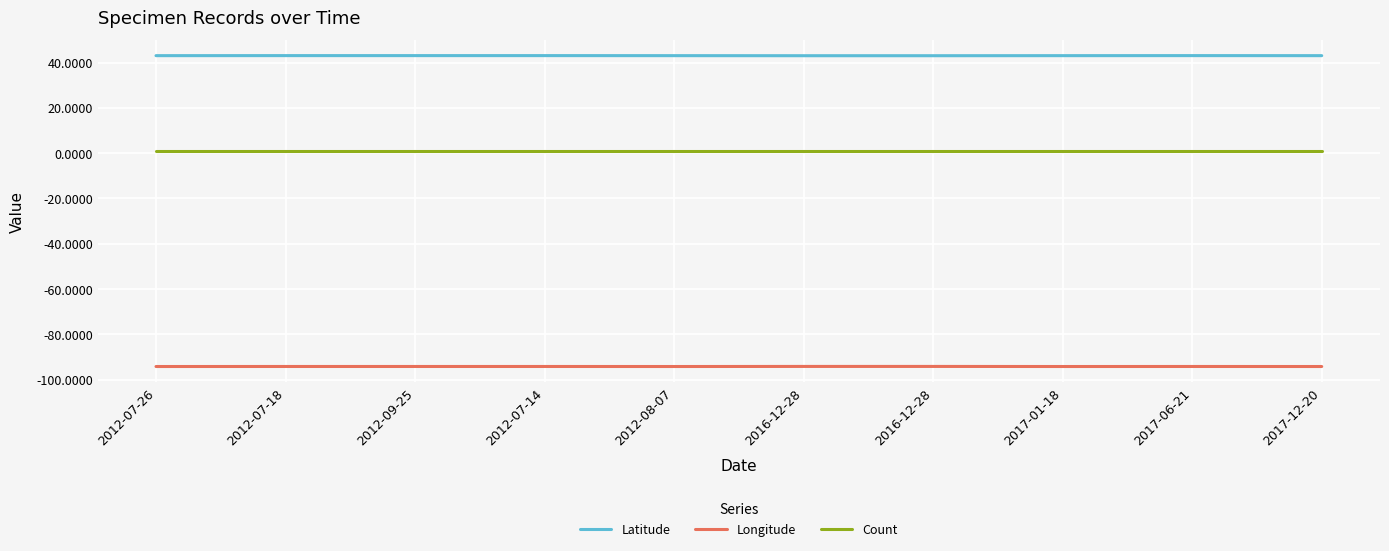

Which has a higher value, 2012-07-18 or 2012-08-07?

2012-07-18